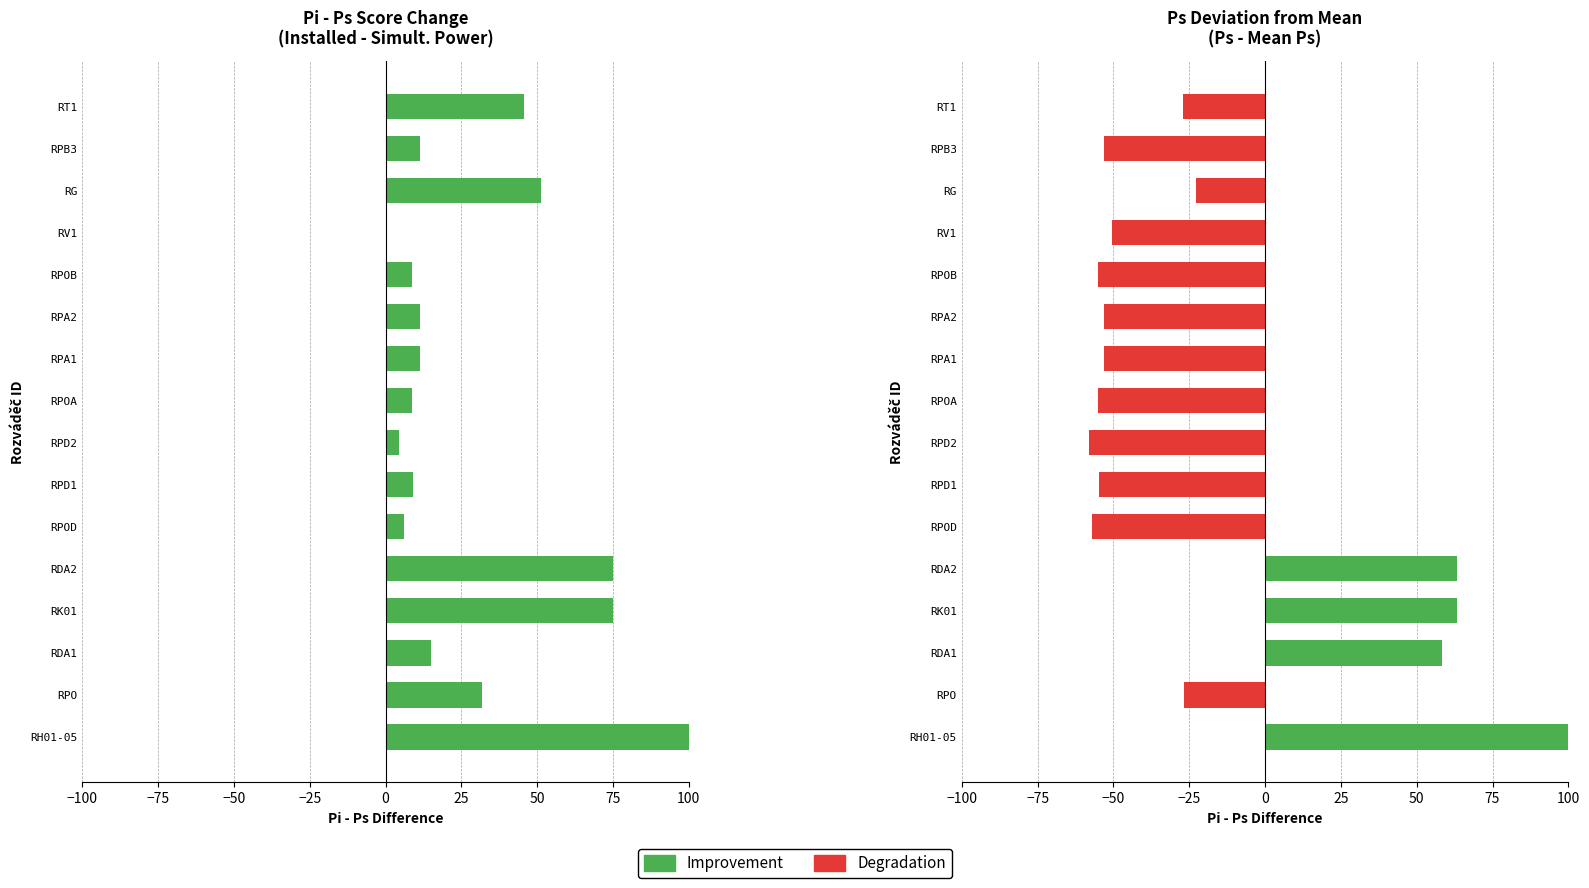

What is the smallest value displayed?

-58.2